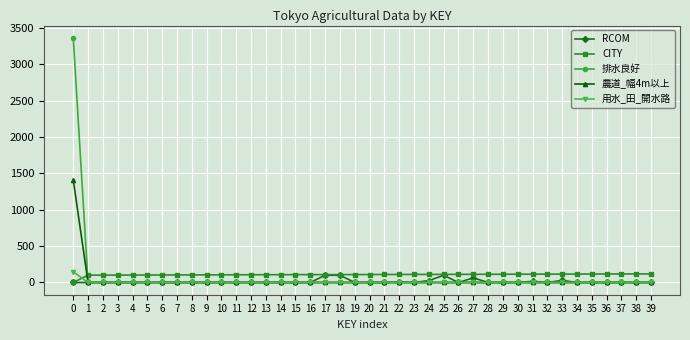

Count the number of data series in this chart.

5